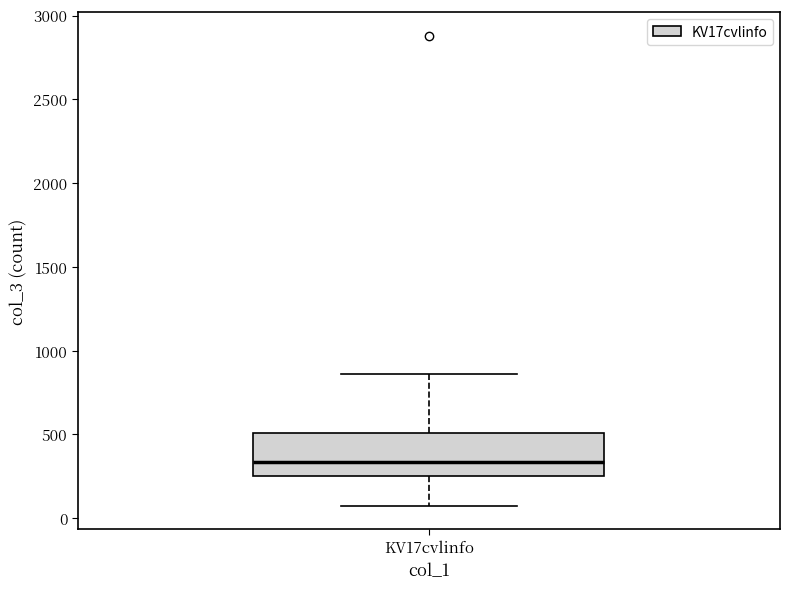

Read this box plot against the y-axis: the position of the median line, the range covered by the box, and the ends of both whiskers. The values are not printed on the chart, so give them approximately, as read against the axis.

median 350, box 250 to 500, whiskers 100 to 850